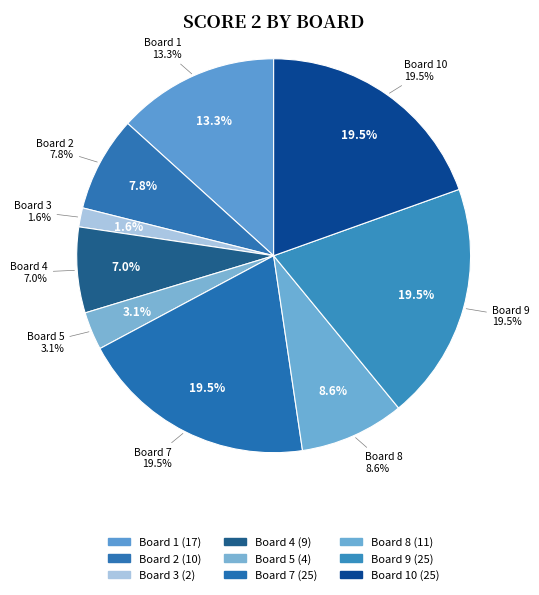

What is the total percentage of Board 5 and Board 8?

11.7%